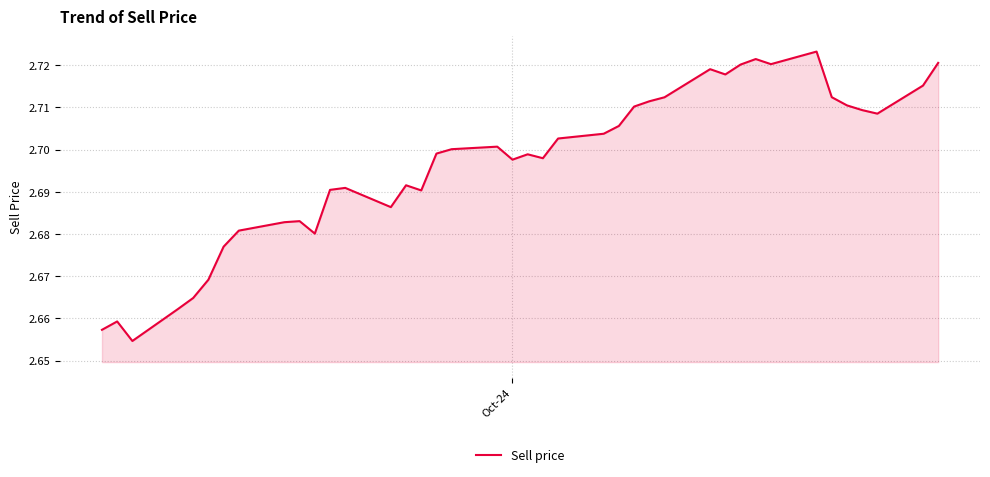

Is this an area chart (filled region under the line)?

Yes